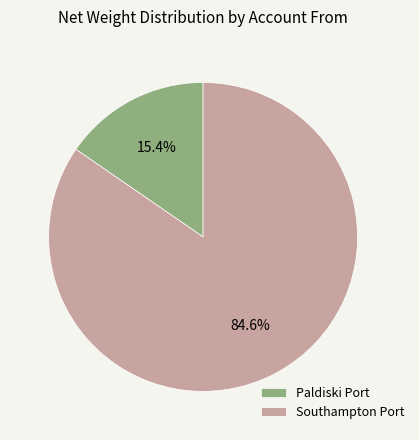

Approximately how many times larger is the value at Paldiski Port compared to Southampton Port?

0.2